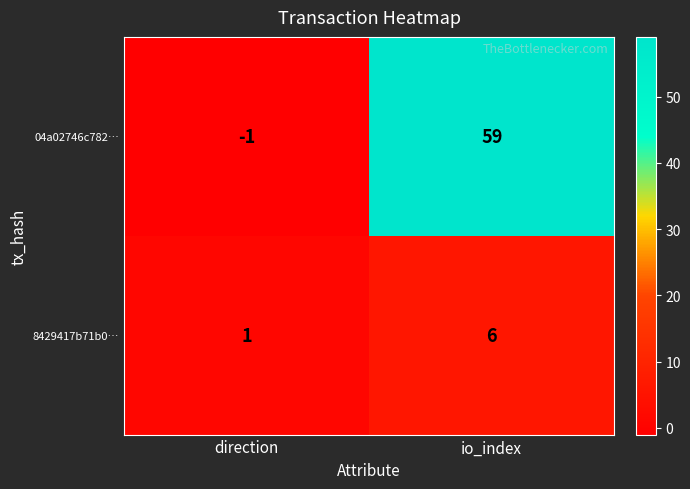

Reading right to left, extract all data points from this chart.

04a02746c782…: io_index=59	direction=-1
8429417b71b0…: io_index=6	direction=1